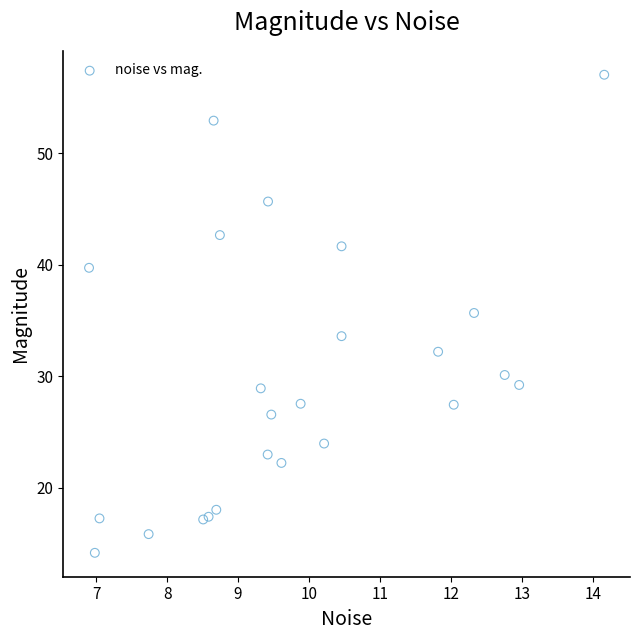

What Y value in the scatter plot is closest to 35?

35.7